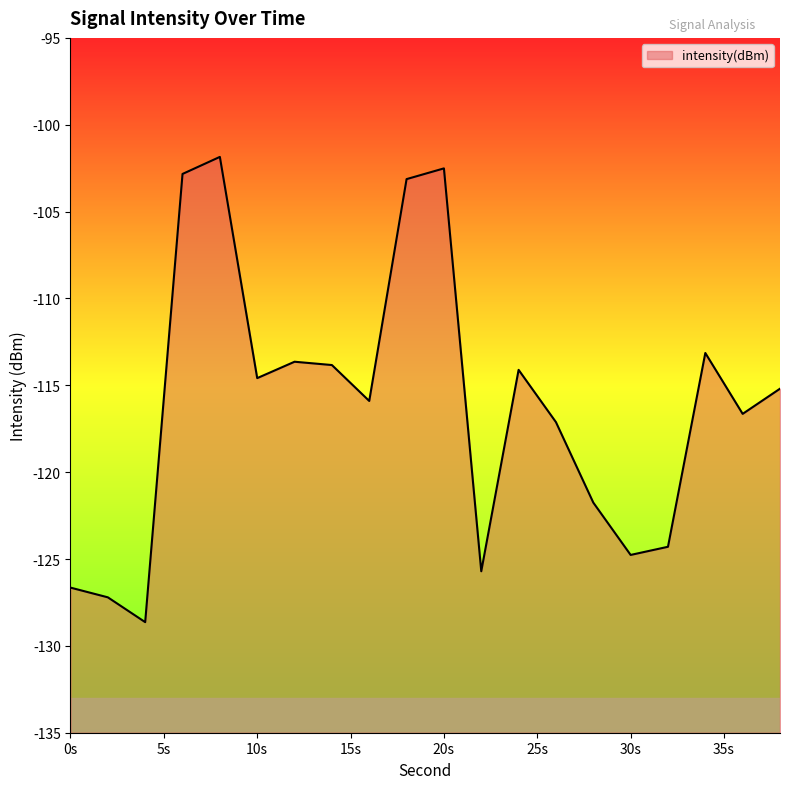

At which label is the value closest to -115?

38